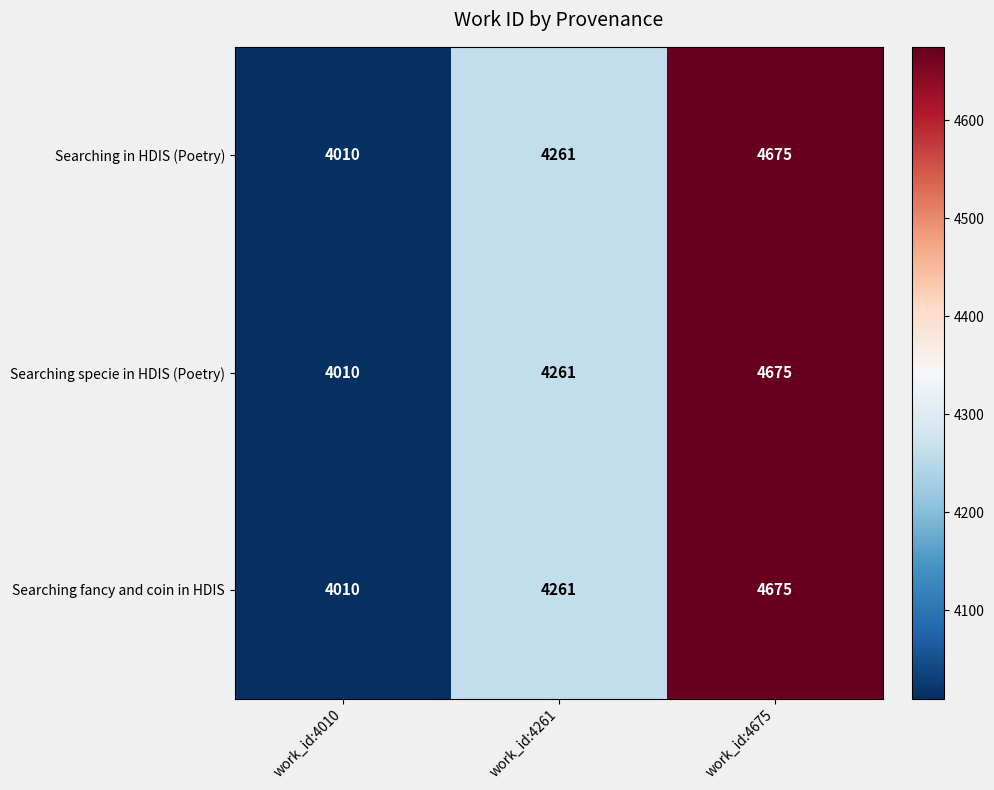

What is the sum of the Searching in HDIS (Poetry) values at work_id:4261 and work_id:4010?

8271